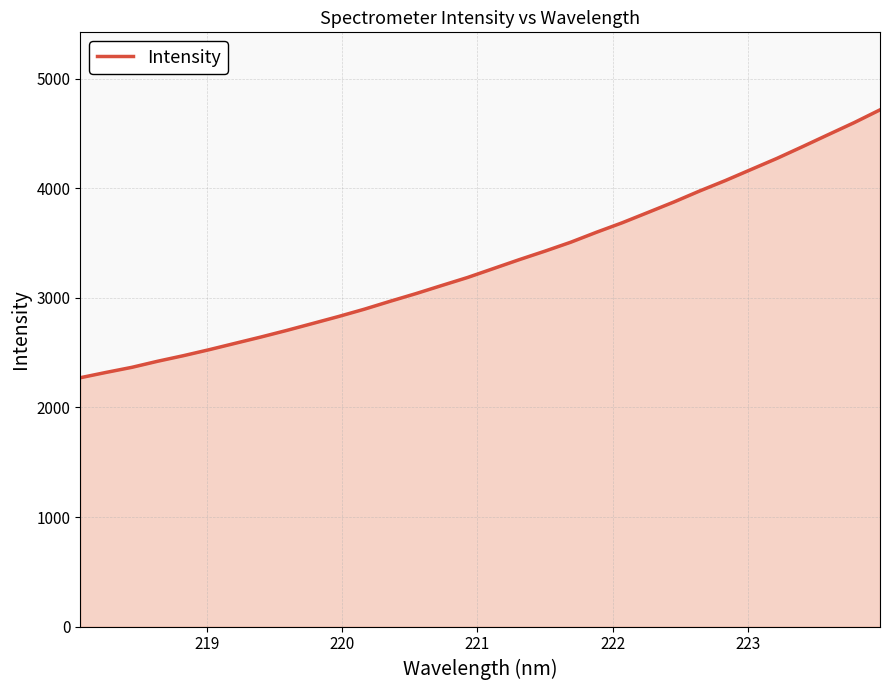

What is the difference between the maximum and minimum values?

2445.3